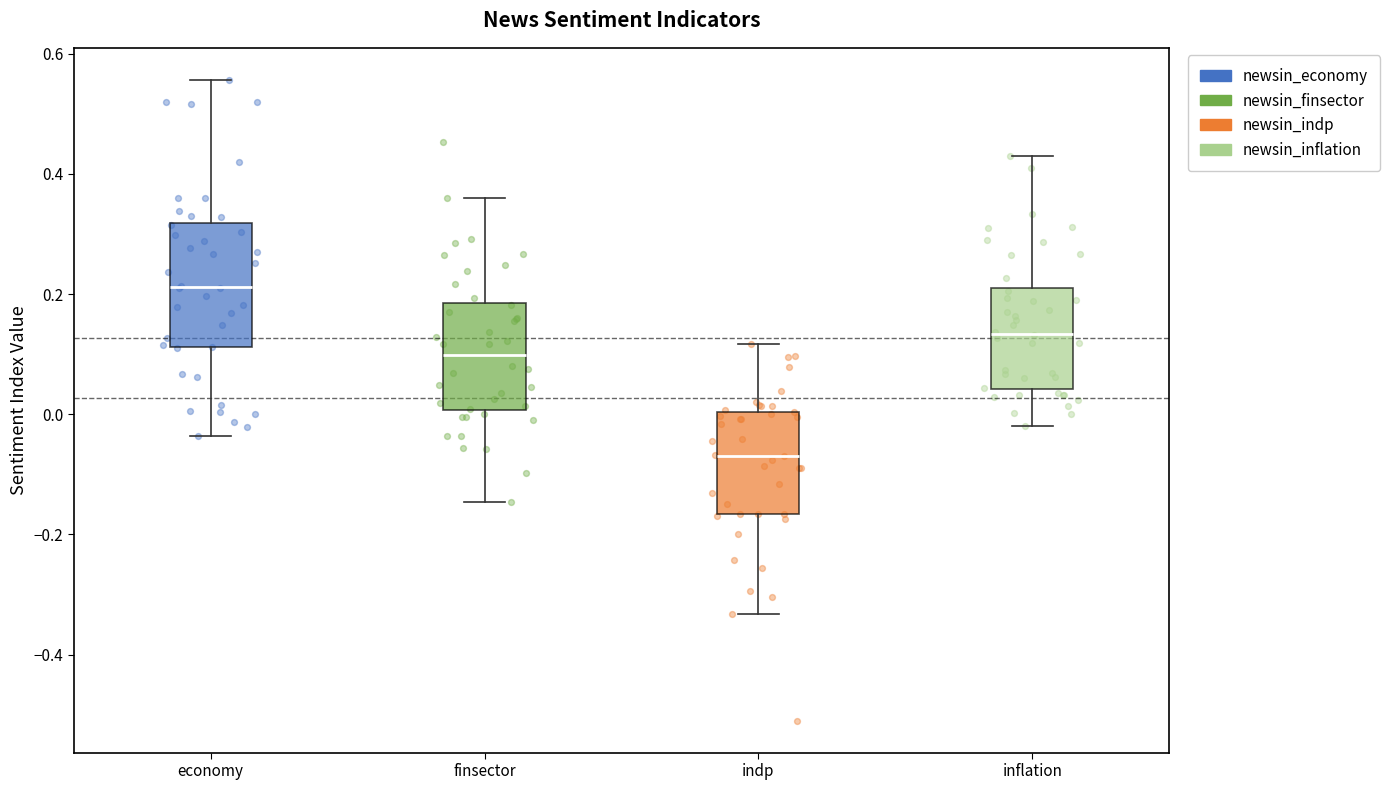

Reading left to right, read every box against the y-axis: the position of its median line, the range the box covers, and the ends of its whiskers. The values are not printed on the chart, so give them approximately, as read against the axis.

economy: median 0.22, box 0.12 to 0.32, whiskers -0.04 to 0.56
finsector: median 0.10, box 0.00 to 0.18, whiskers -0.14 to 0.36
indp: median -0.06, box -0.16 to 0.00, whiskers -0.34 to 0.12
inflation: median 0.14, box 0.04 to 0.22, whiskers -0.02 to 0.42